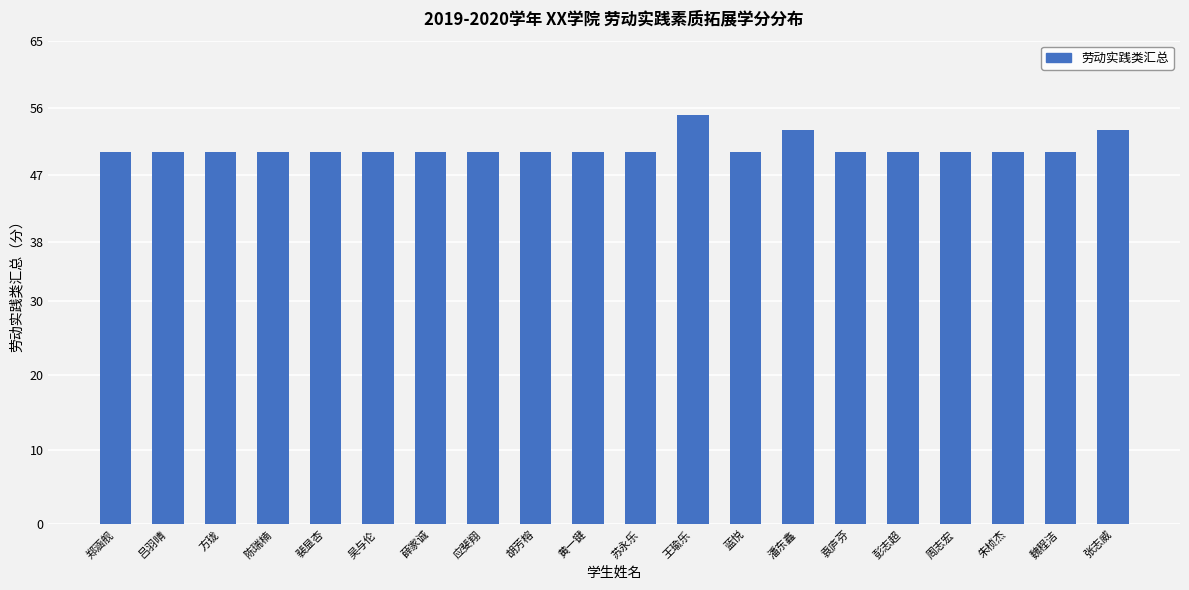

What position from the right is 陈瑞楠?

17